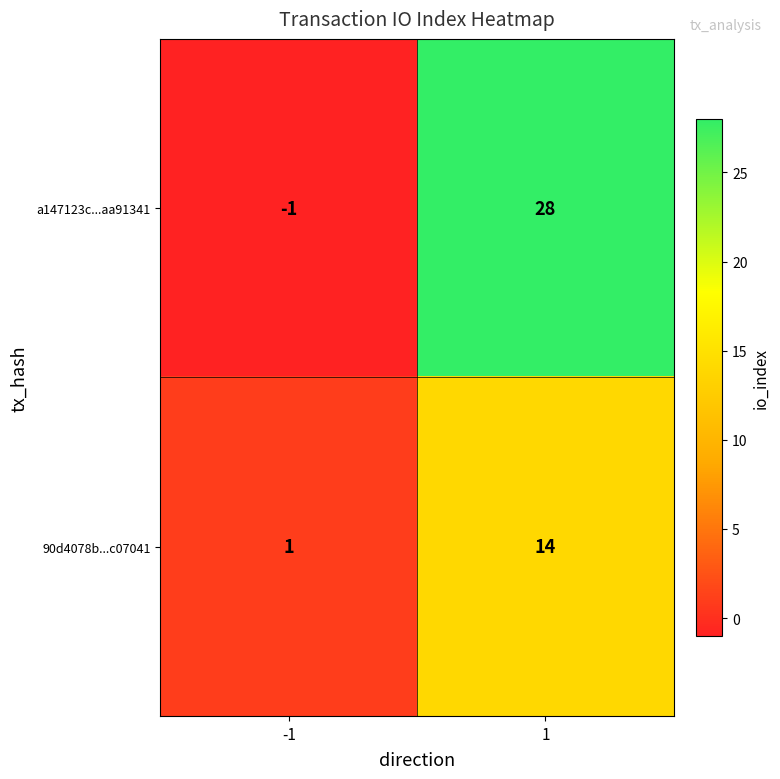

What is the approximate value of a147123c...aa91341 at 1, to the nearest 10?

30